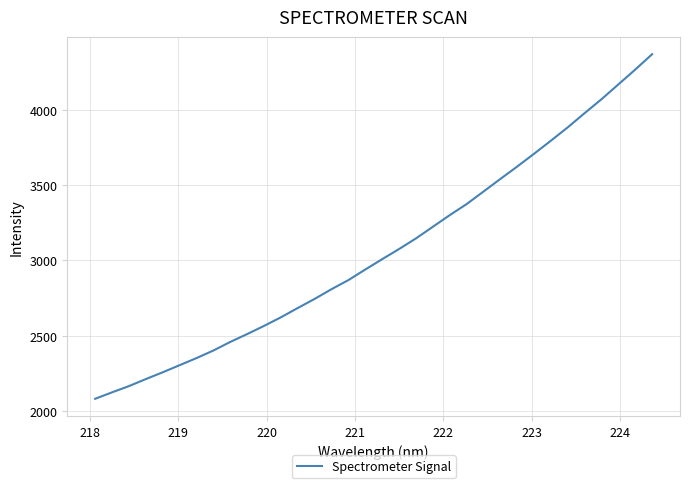

What is the difference between the maximum and minimum values?

2286.2